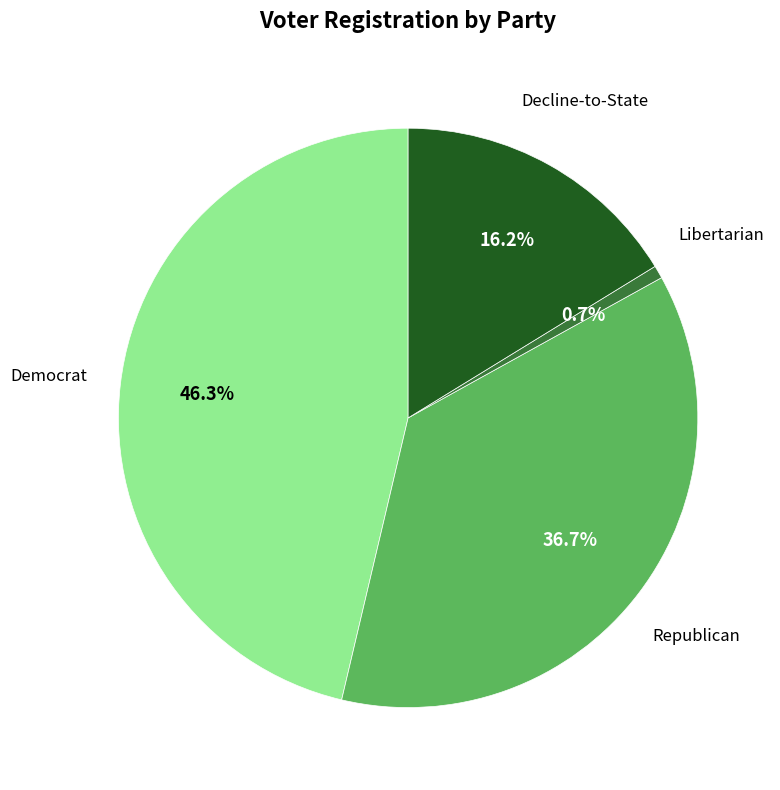

Is there a majority slice in this chart?

No